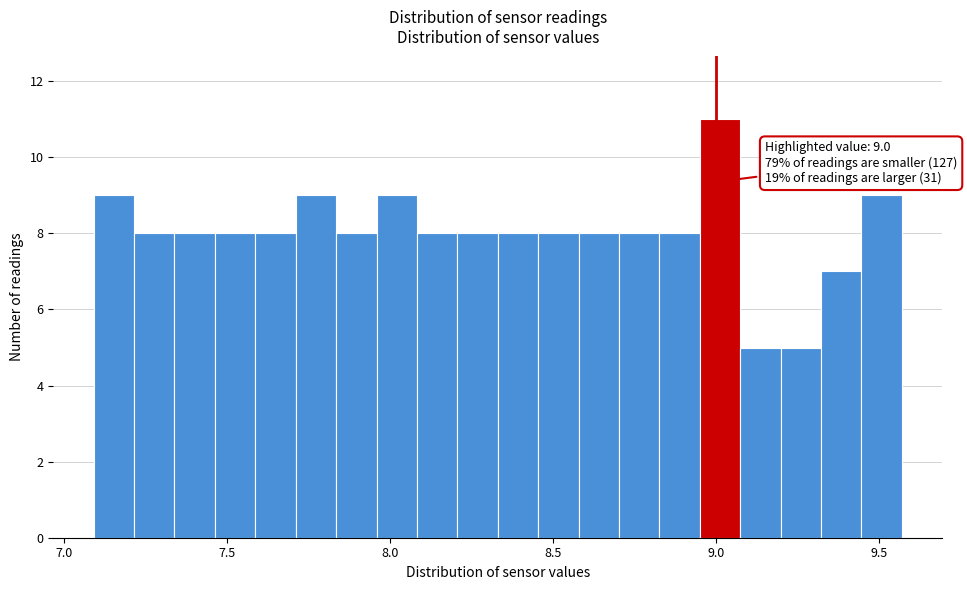

Around what value on the x-axis is the tallest bar? Give the approximate position of its centre, as read against the axis.

9.00